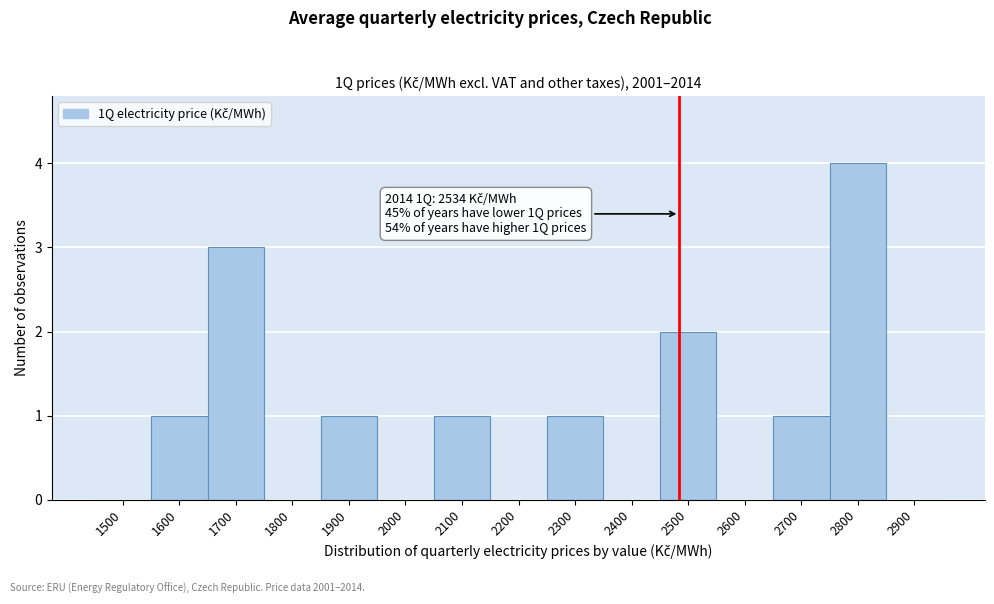

Reading left to right, extract all data points from this chart.

1500=0	1600=1	1700=3	1800=0	1900=1	2000=0	2100=1	2200=0	2300=1	2400=0	2500=2	2600=0	2700=1	2800=4	2900=0